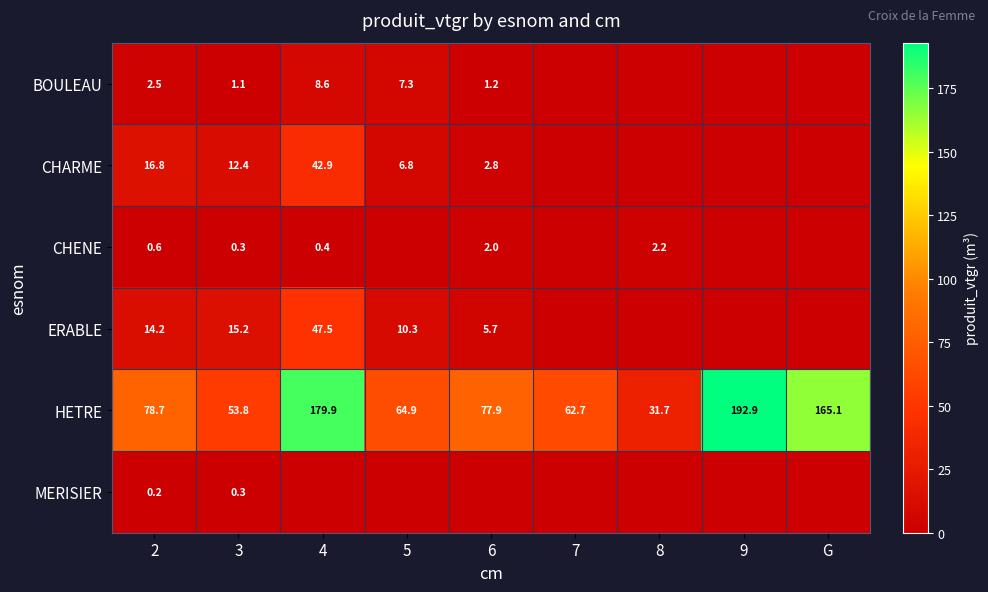

Which category has the highest value in the HETRE series?

9